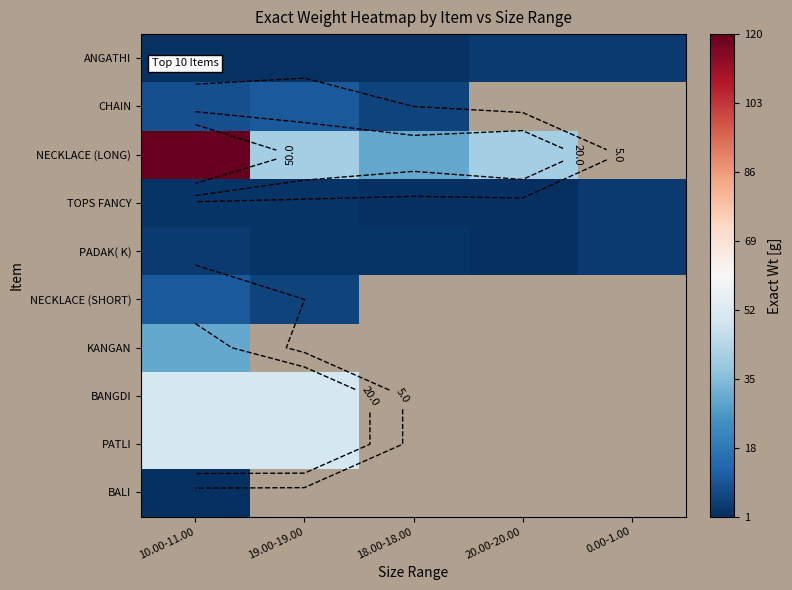

How many categories are shown in the chart?

5